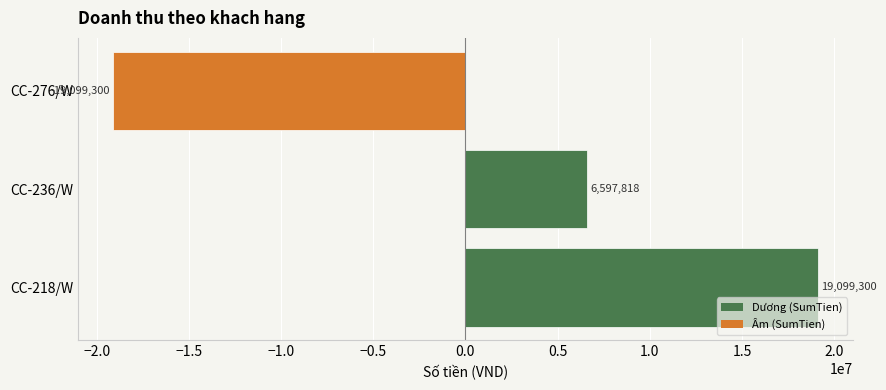

Between CC-218/W and CC-236/W, which is larger?

CC-218/W